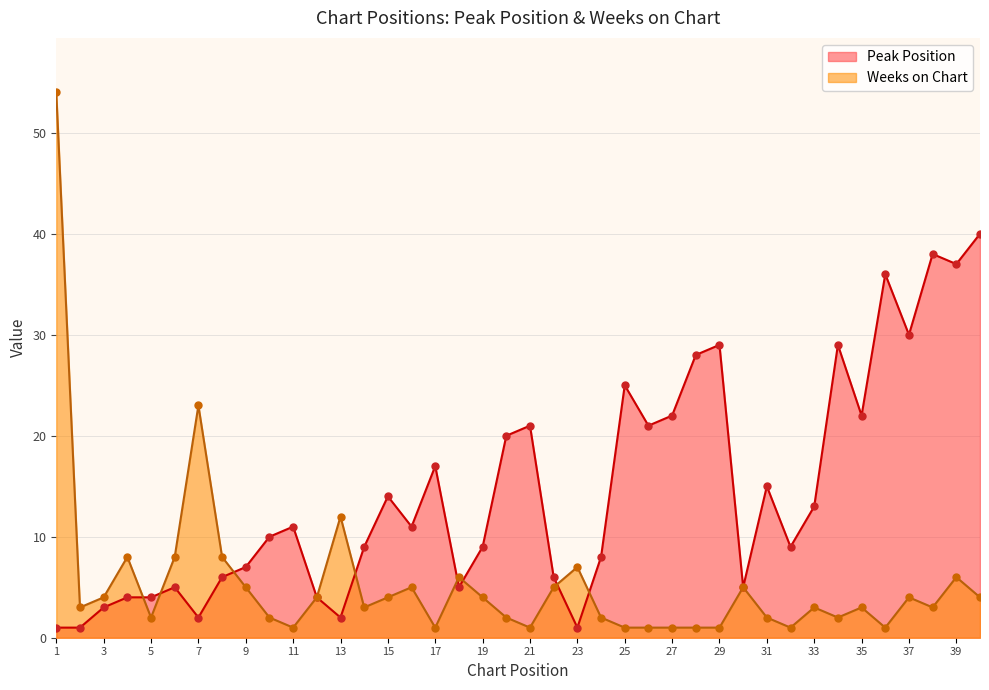

What is the total value across all series at 17?

18